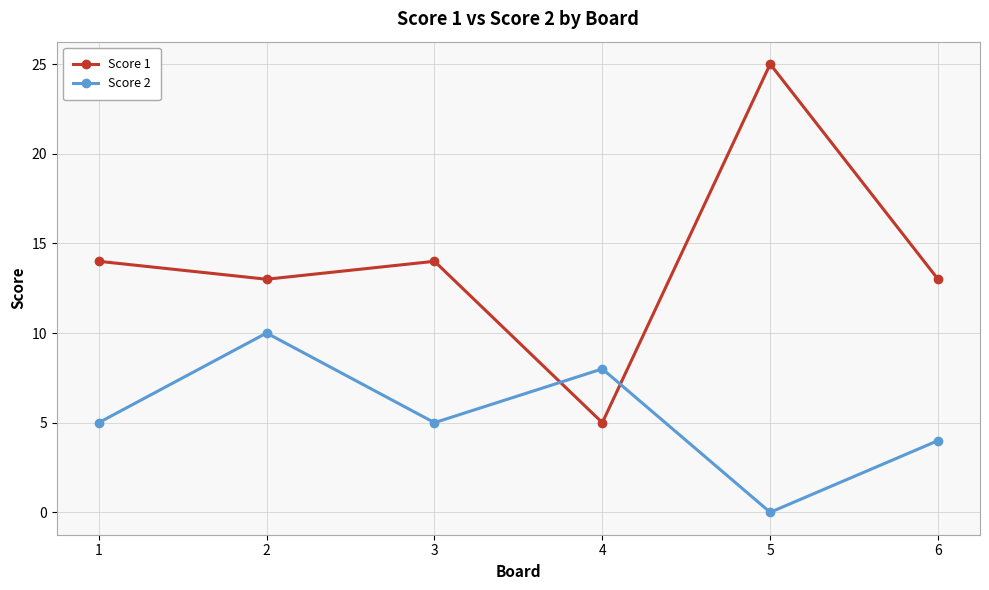

Where is the first local maximum for Score 2?

2